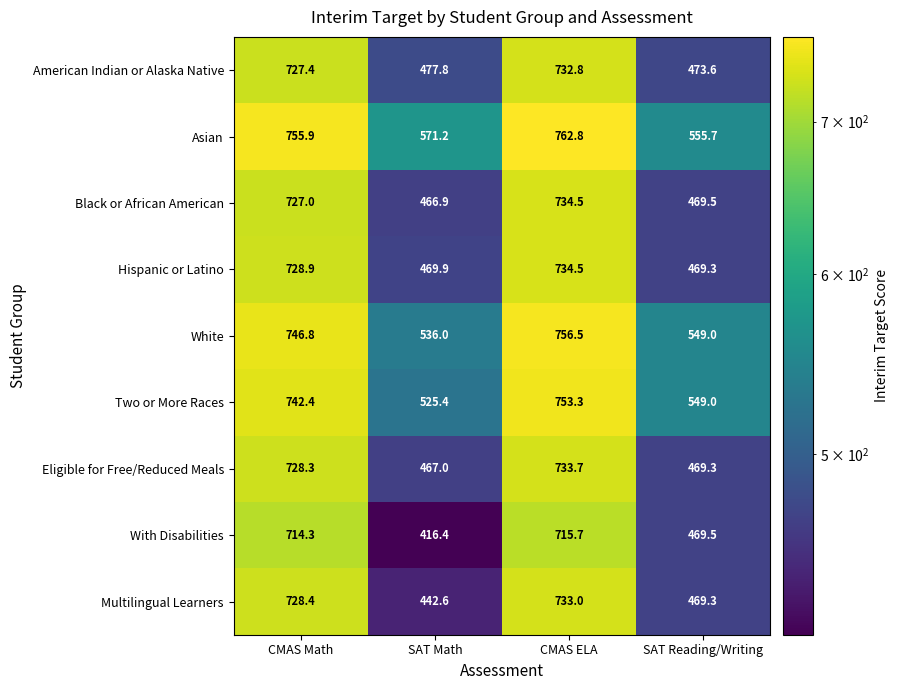

What is the sum of all Multilingual Learners values?

2373.3